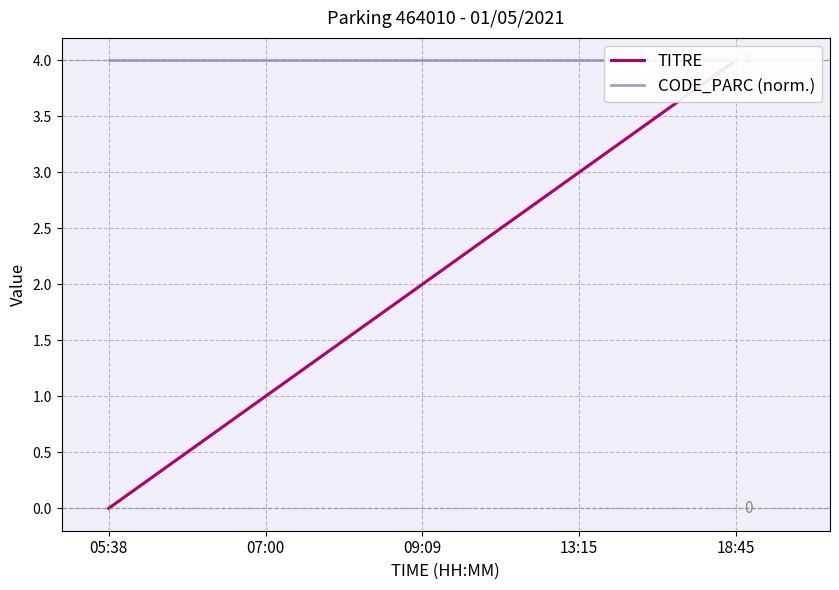

True or false: TITRE has a value of 5 at 18:45.

False